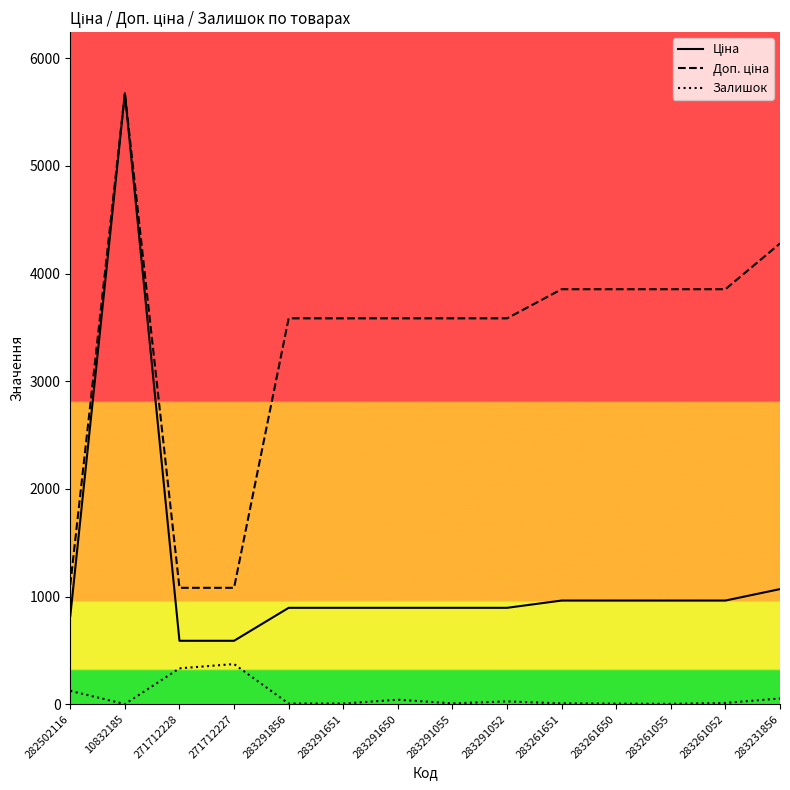

The Залишок series shows 13.0 at 283261052. True or false?

True